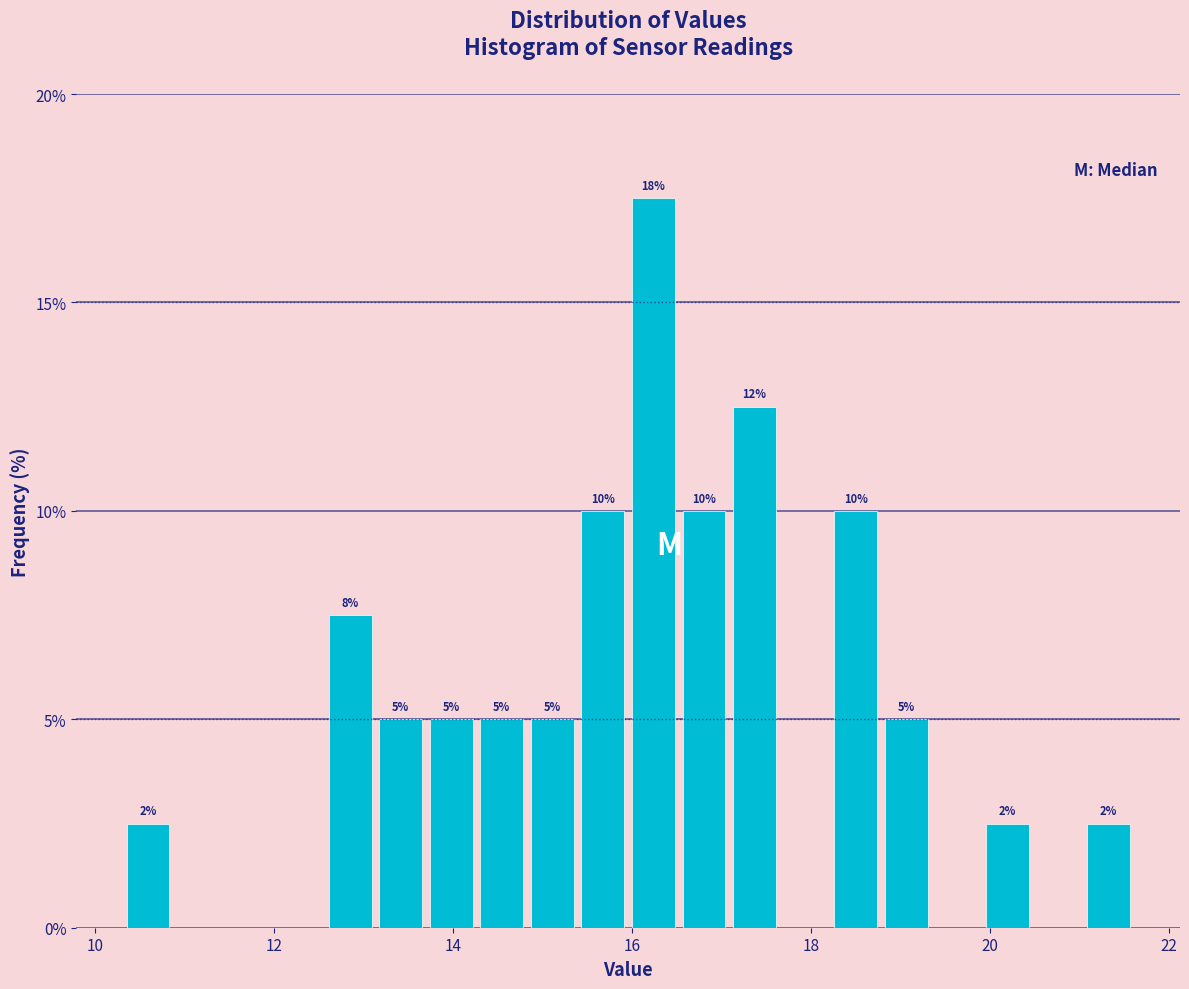

Around what value on the x-axis is the tallest bar? Give the approximate position of its centre, as read against the axis.

16.2